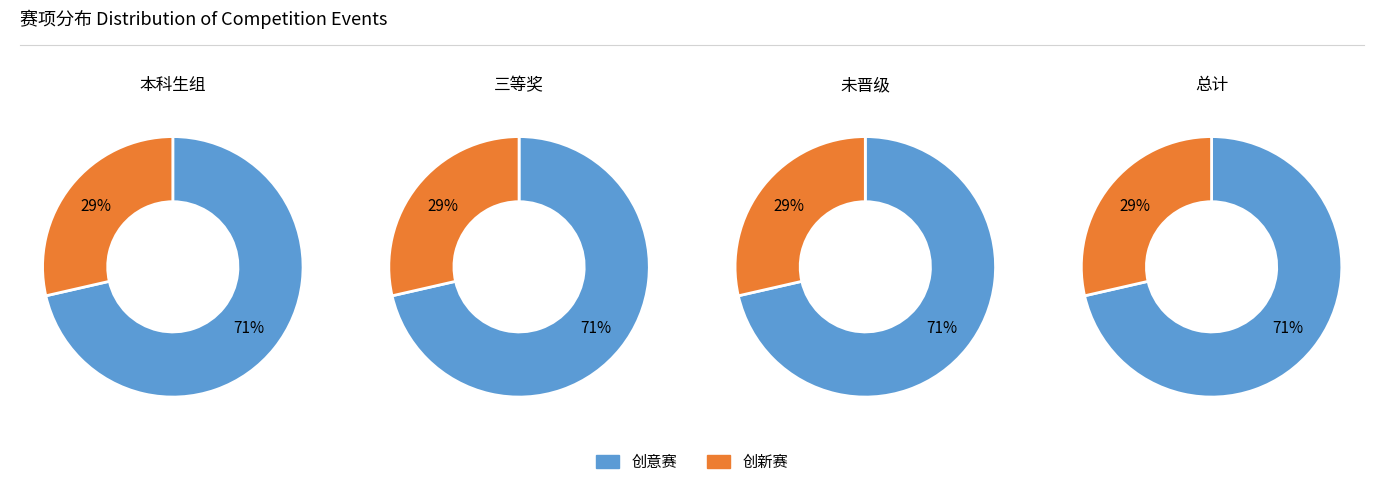

How many segments does this pie chart have?

2